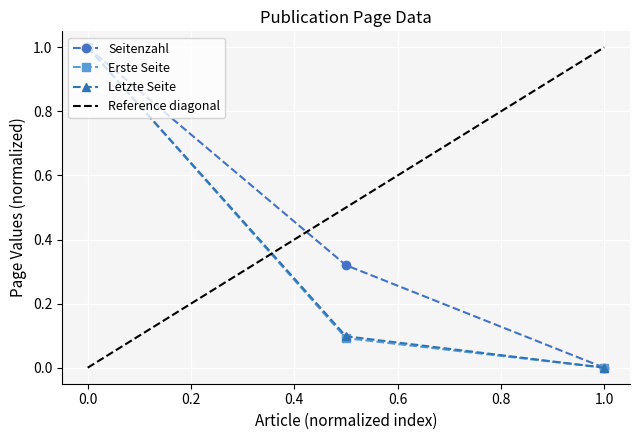

Which series has the widest spread of values?

Seitenzahl